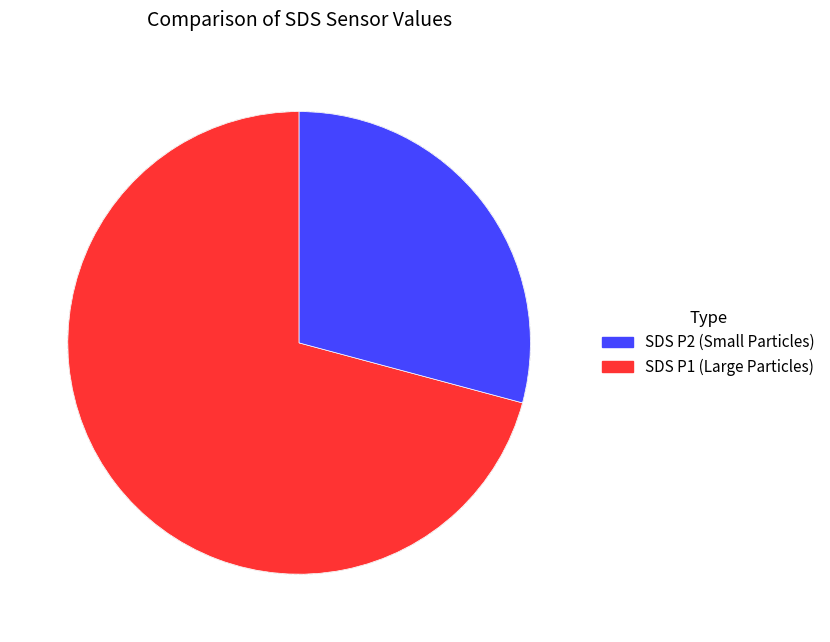

Is there a majority slice in this chart?

Yes